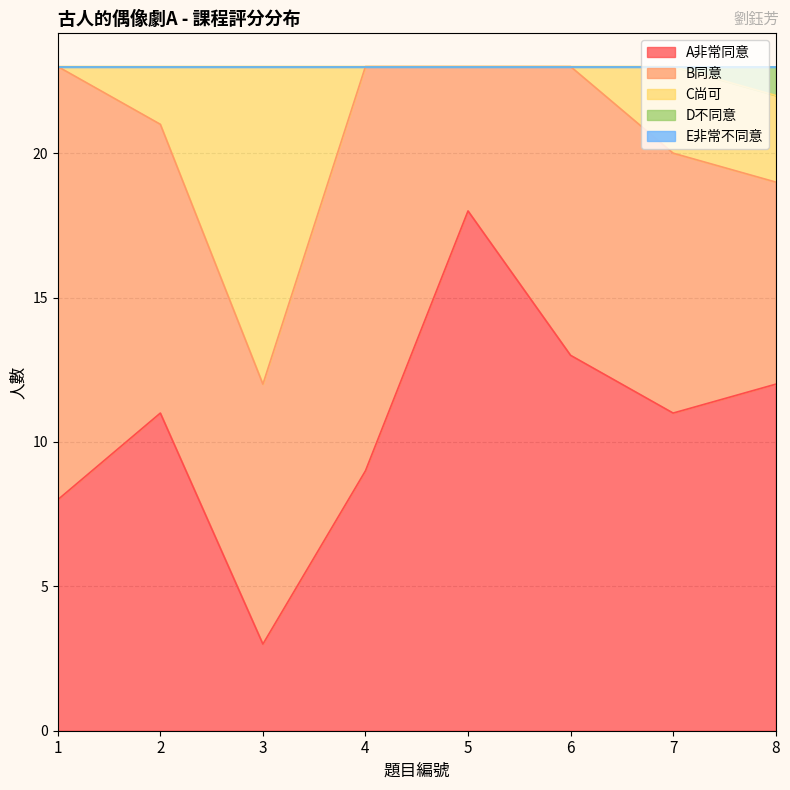

What is the difference between the highest and lowest values at 3?

20